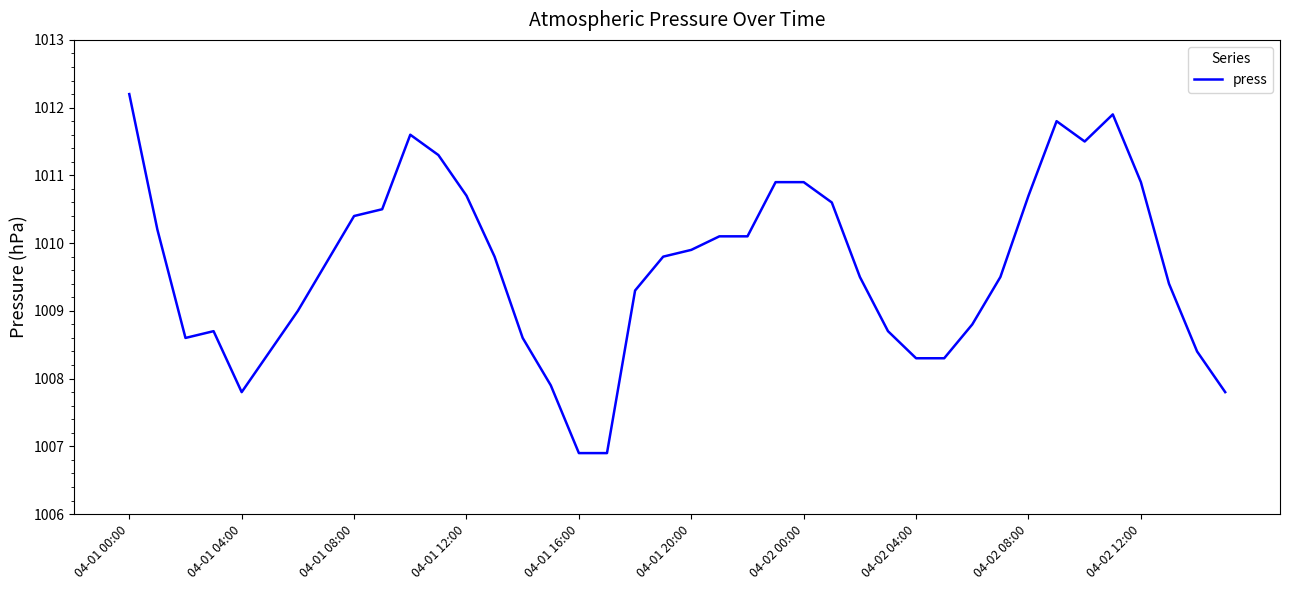

Reading left to right, extract all data points from this chart.

1012.2	1010.2	1008.6	1008.7	1007.8	1008.4	1009.0	1009.7	1010.4	1010.5	1011.6	1011.3	1010.7	1009.8	1008.6	1007.9	1006.9	1006.9	1009.3	1009.8	1009.9	1010.1	1010.1	1010.9	1010.9	1010.6	1009.5	1008.7	1008.3	1008.3	1008.8	1009.5	1010.7	1011.8	1011.5	1011.9	1010.9	1009.4	1008.4	1007.8